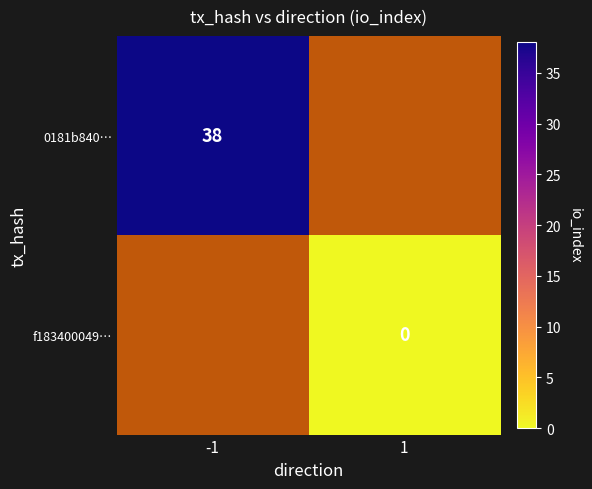

Which category has the highest value across all series?

-1